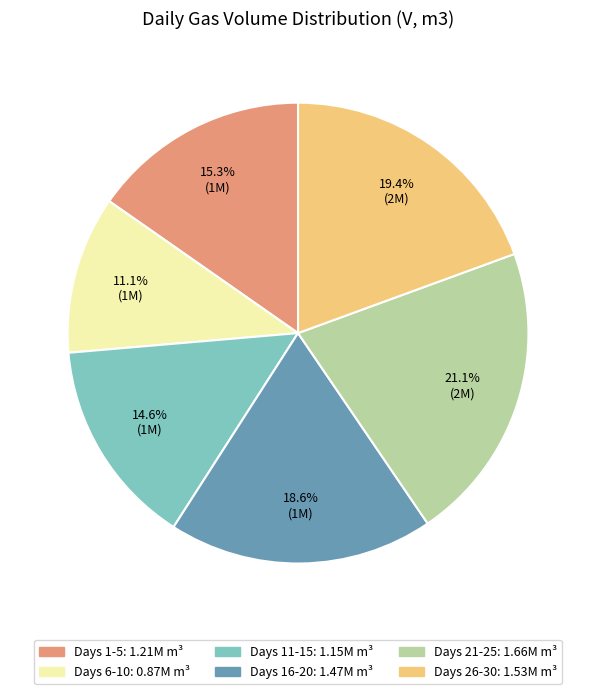

Is there any slice that represents more than half of the pie?

No